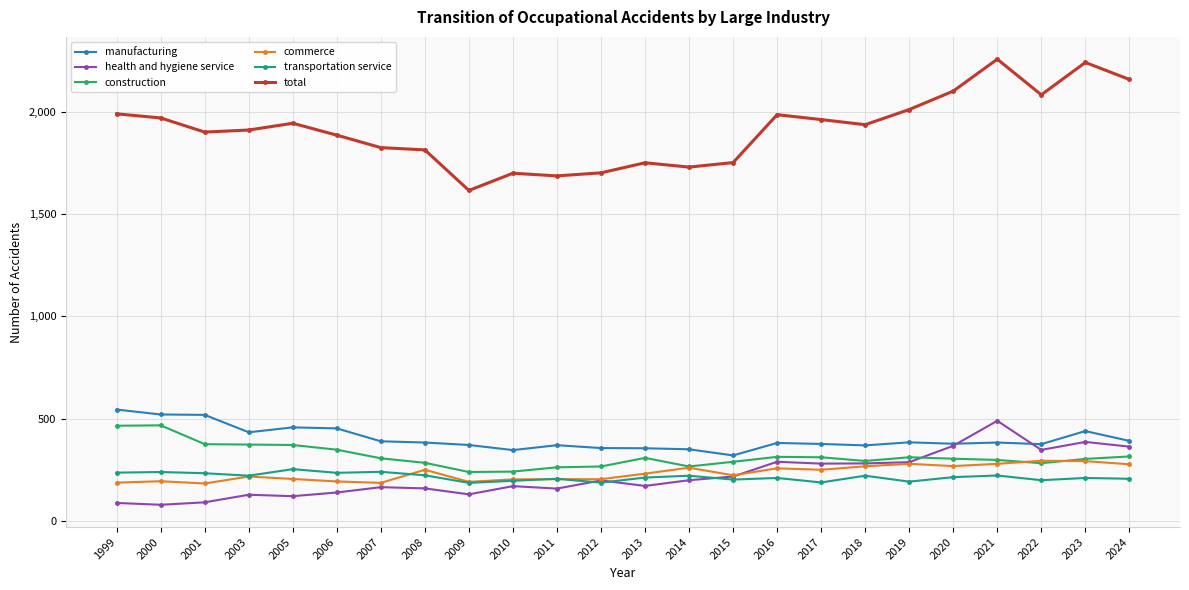

Which series has the largest total across all categories?

total